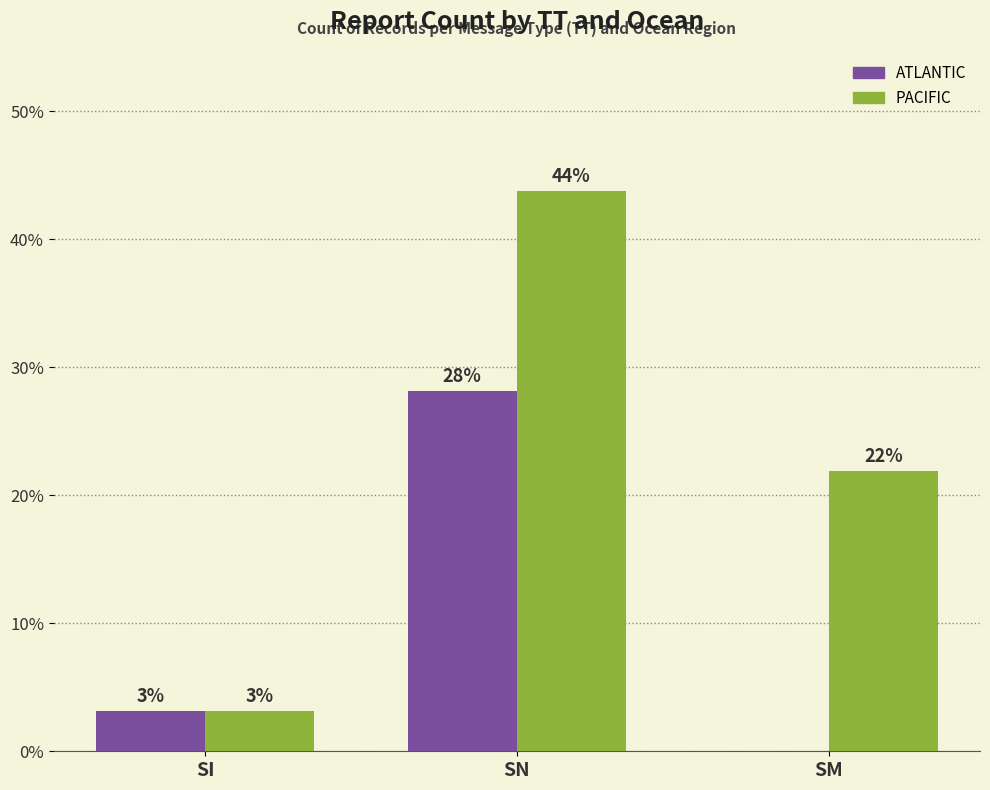

Are the bars horizontal?

No